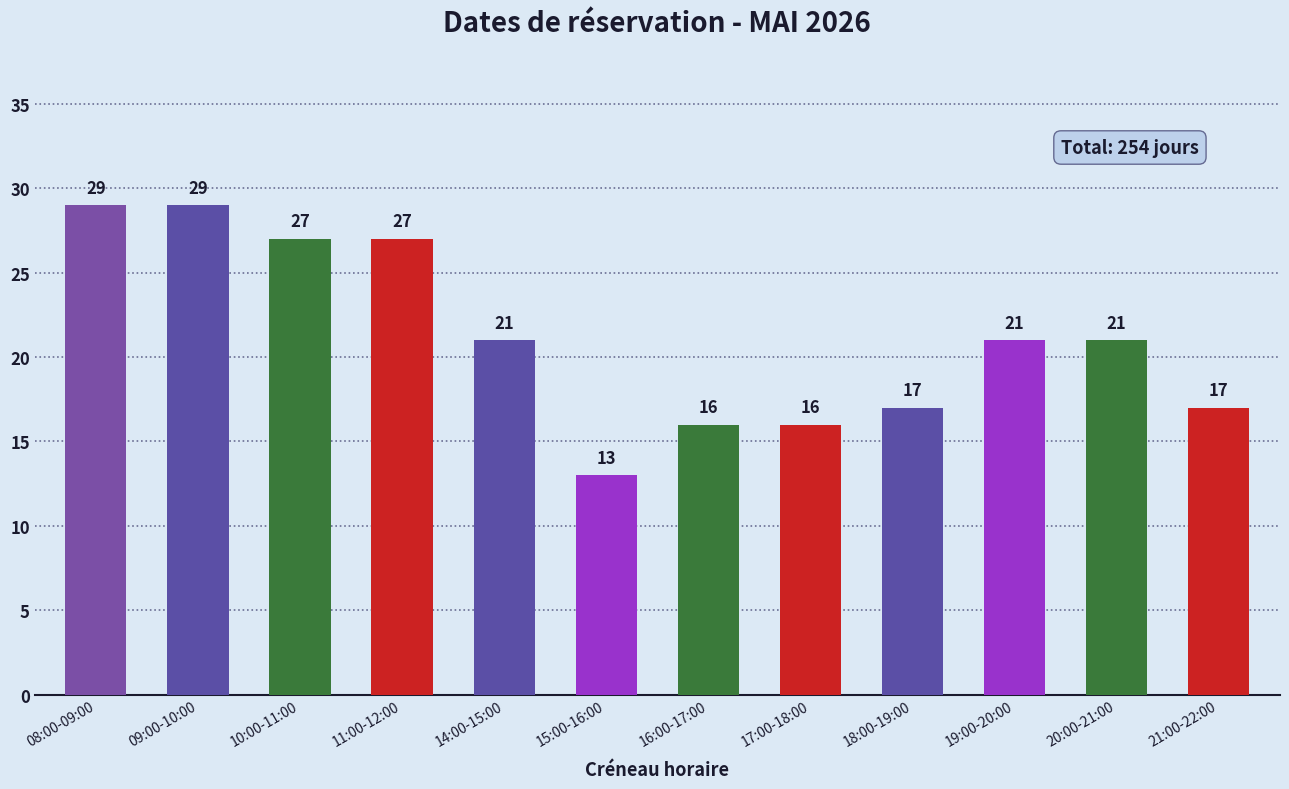

What is the smallest value displayed?

13